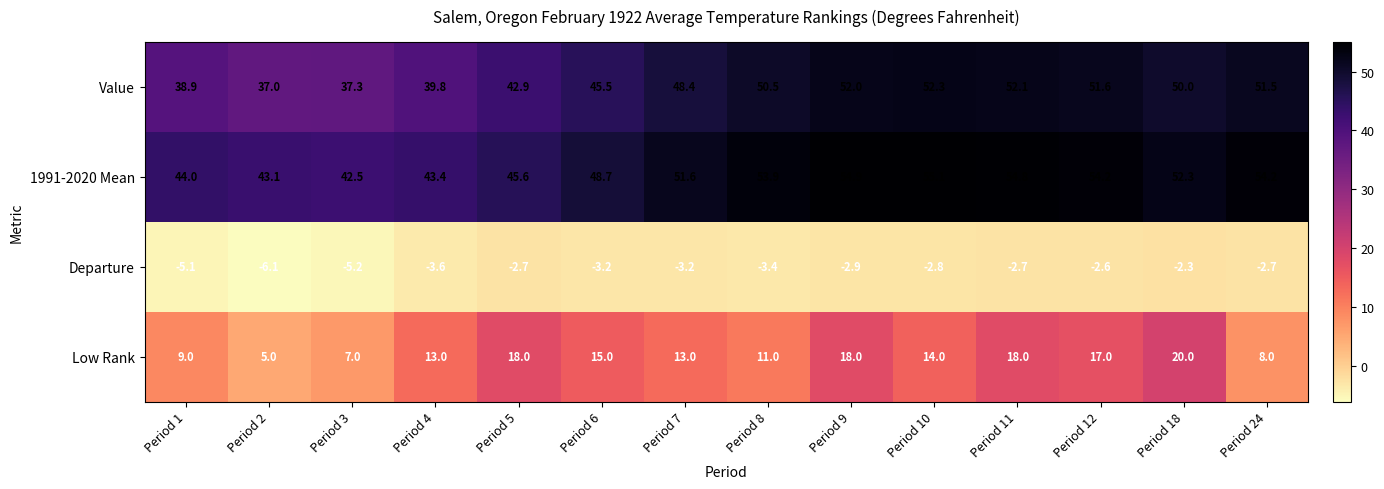

At how many categories does at least one series exceed 25?

14